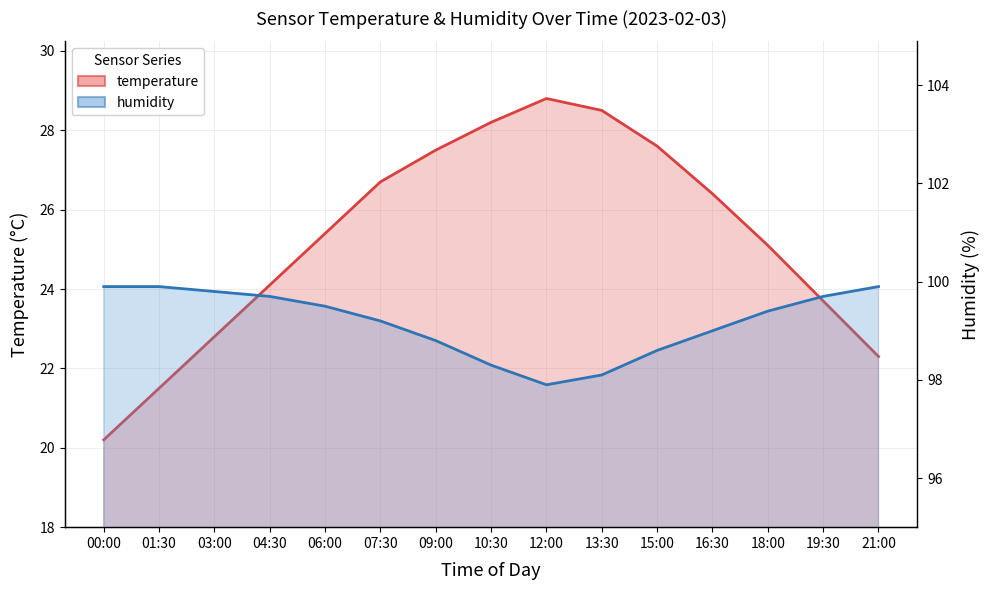

The temperature series shows 13.2 at 04:30. True or false?

False